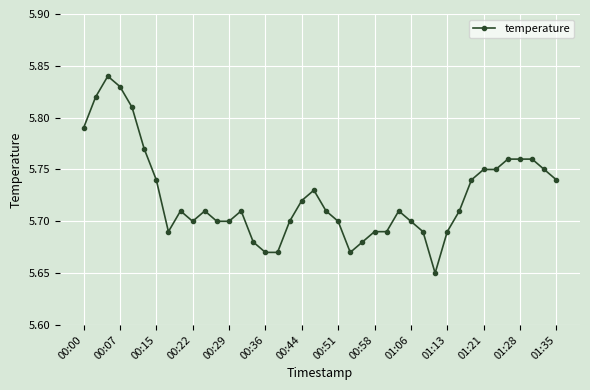

True or false: the data has more than 0 interior local peaks.

True